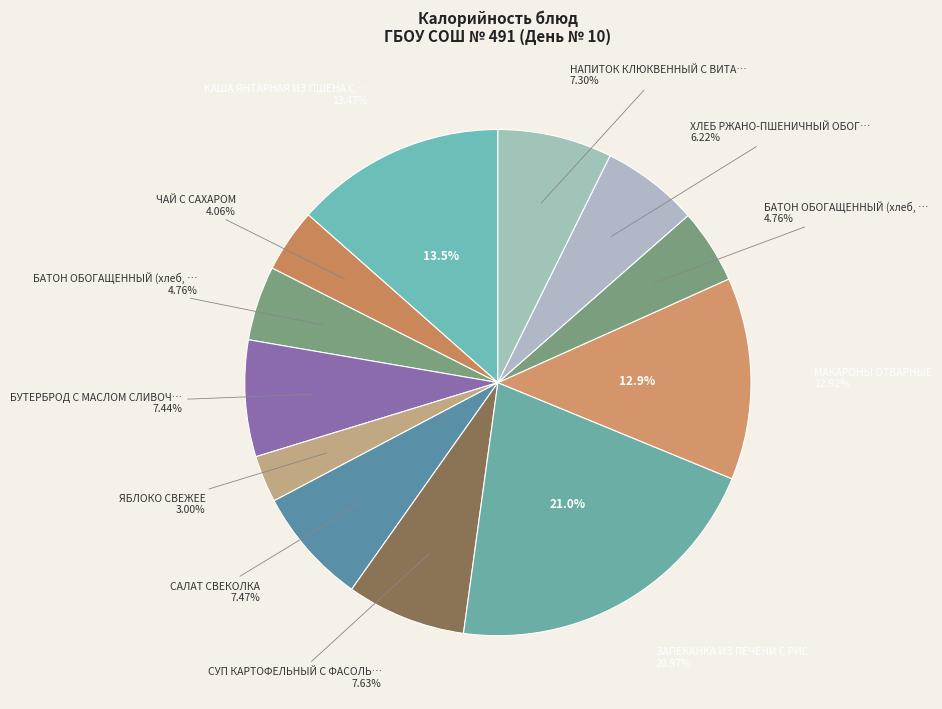

Is there a majority slice in this chart?

No